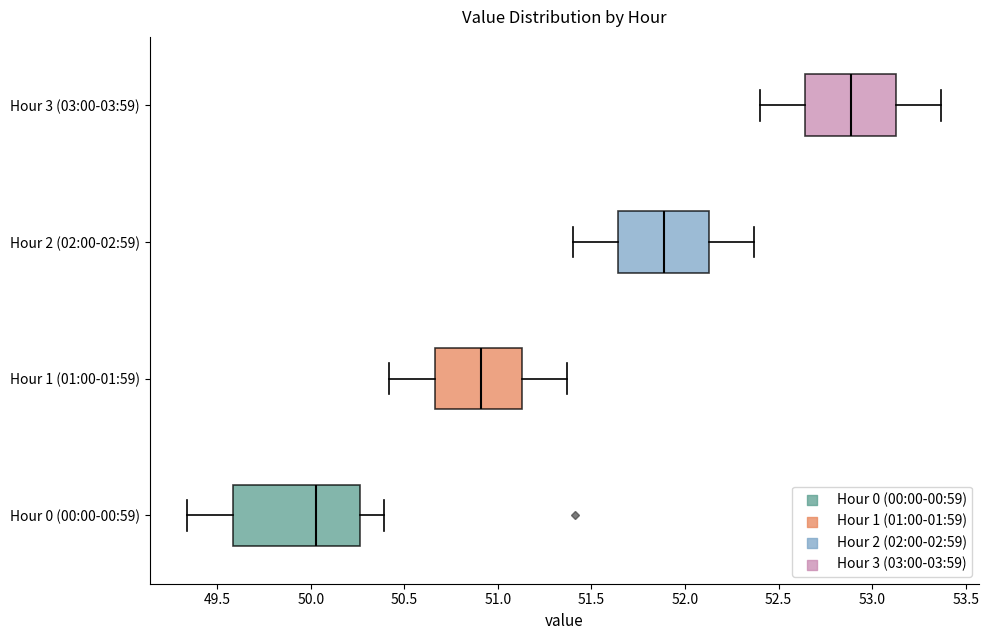

Which box is the widest, from its left edge to its right edge?

Hour 0 (00:00-00:59)